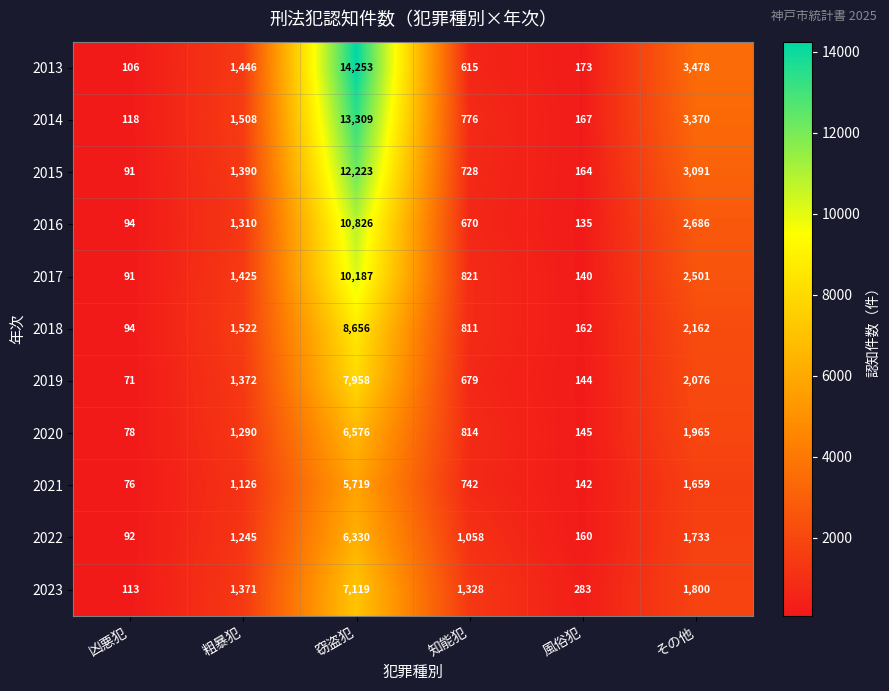

At which category does the chart reach its peak across all series?

窃盗犯